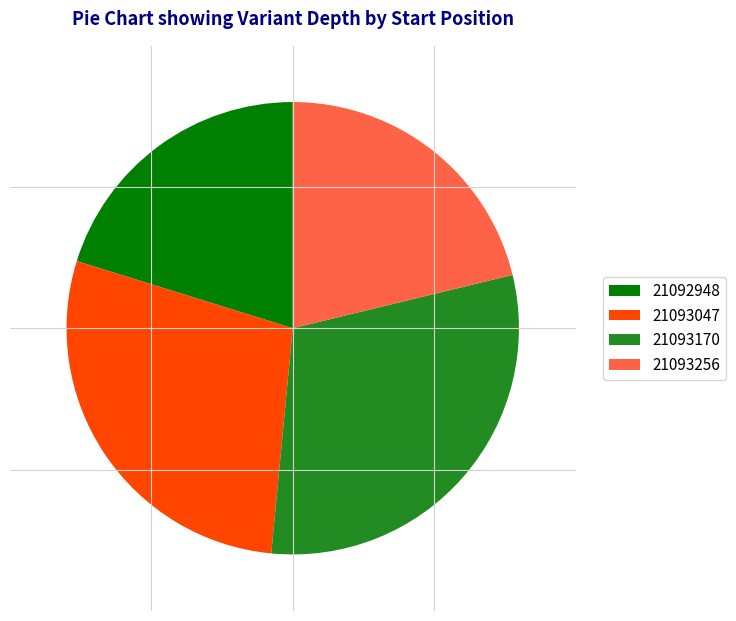

What is the ratio of the value at 21093047 to the value at 21093170?

0.9